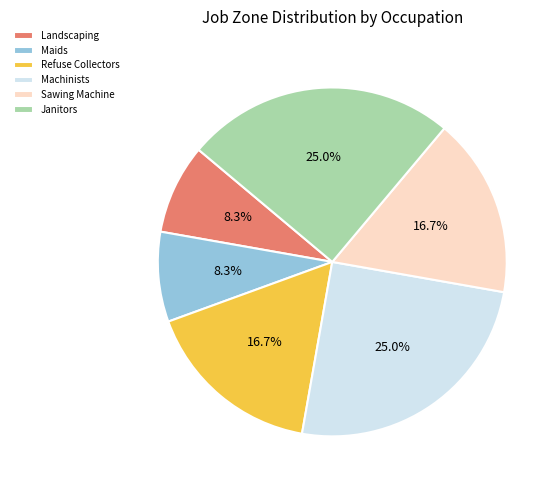

How many segments does this pie chart have?

6